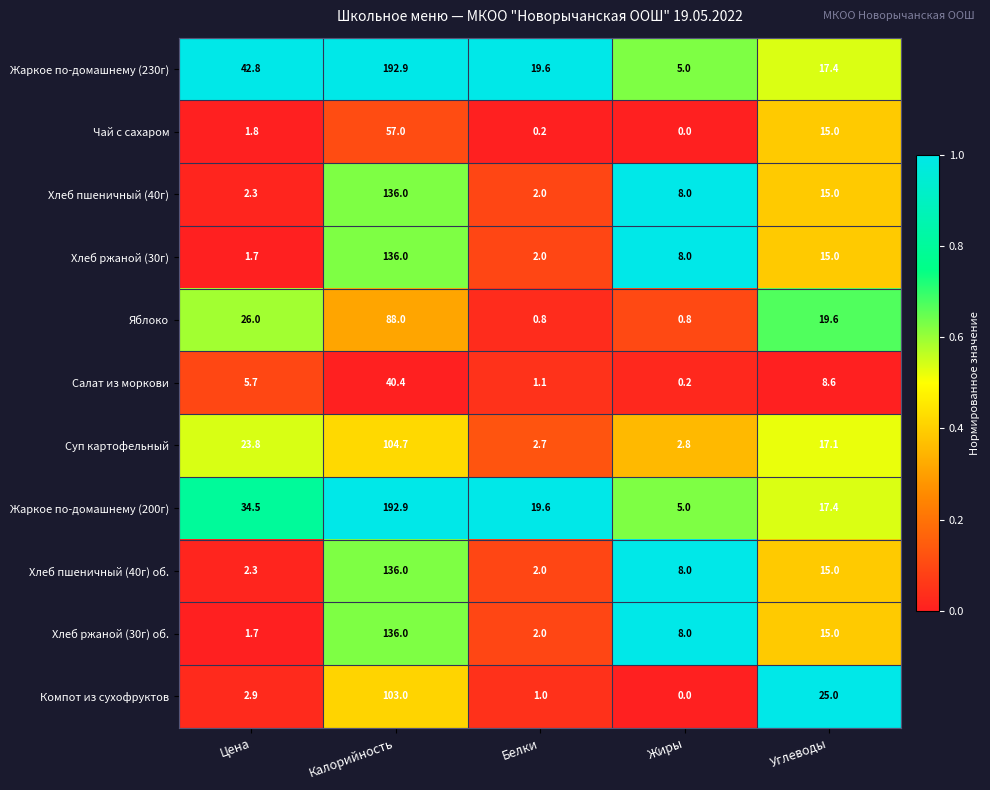

At which category does the chart reach its peak across all series?

Калорийность